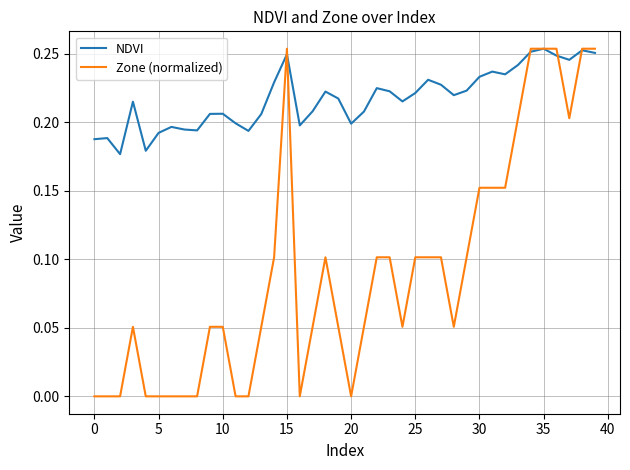

Which series has the largest total across all categories?

NDVI